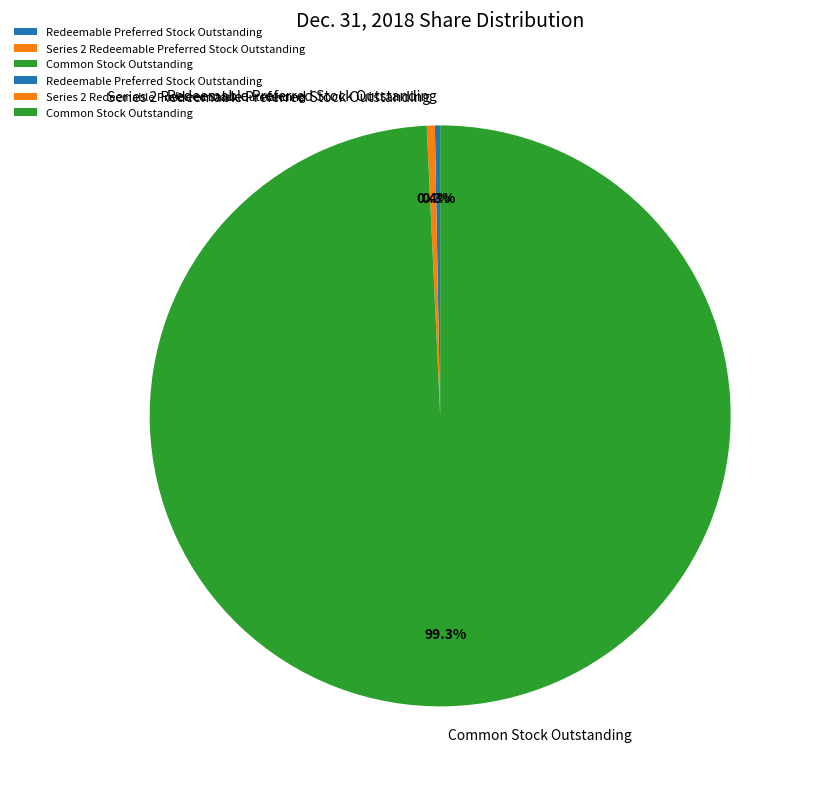

To the nearest percent, what is the difference between the largest and smallest slice percentages?

99%